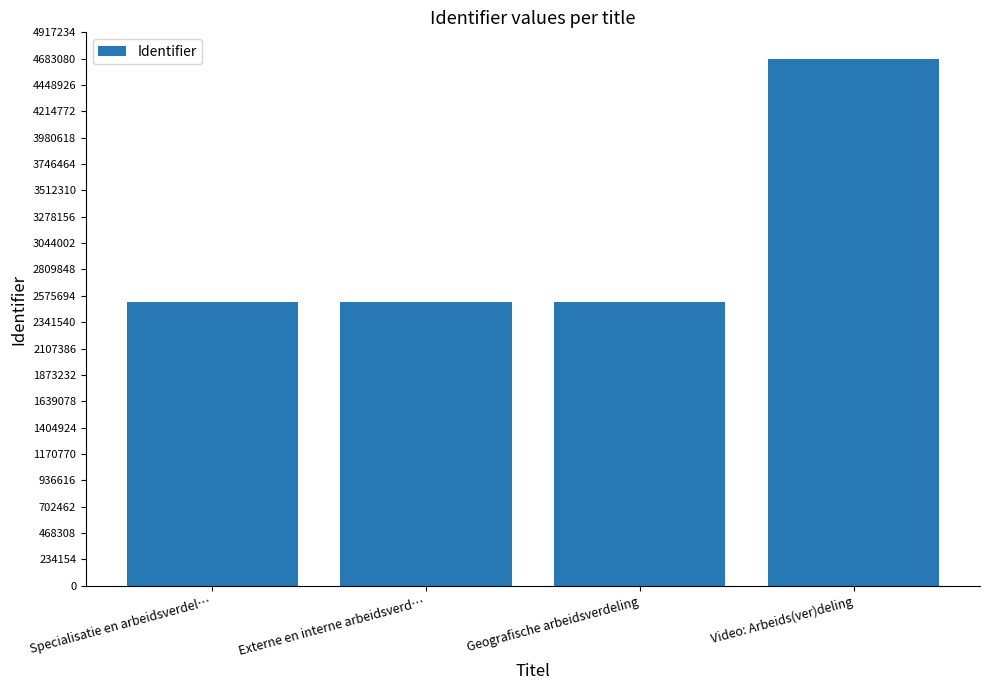

How many bars are there in total?

4